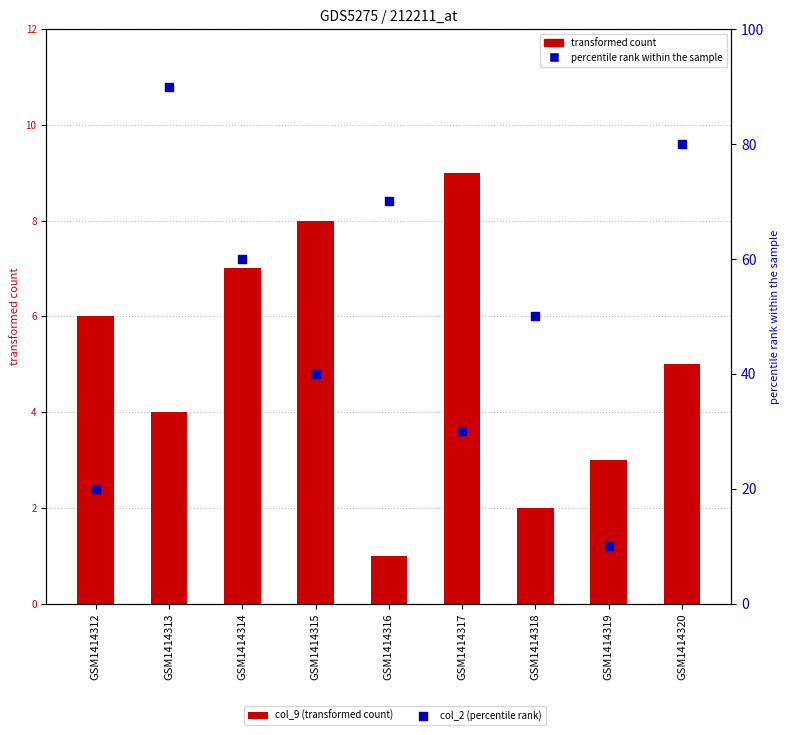

At which category is the sum across all series the highest?

GSM1414313